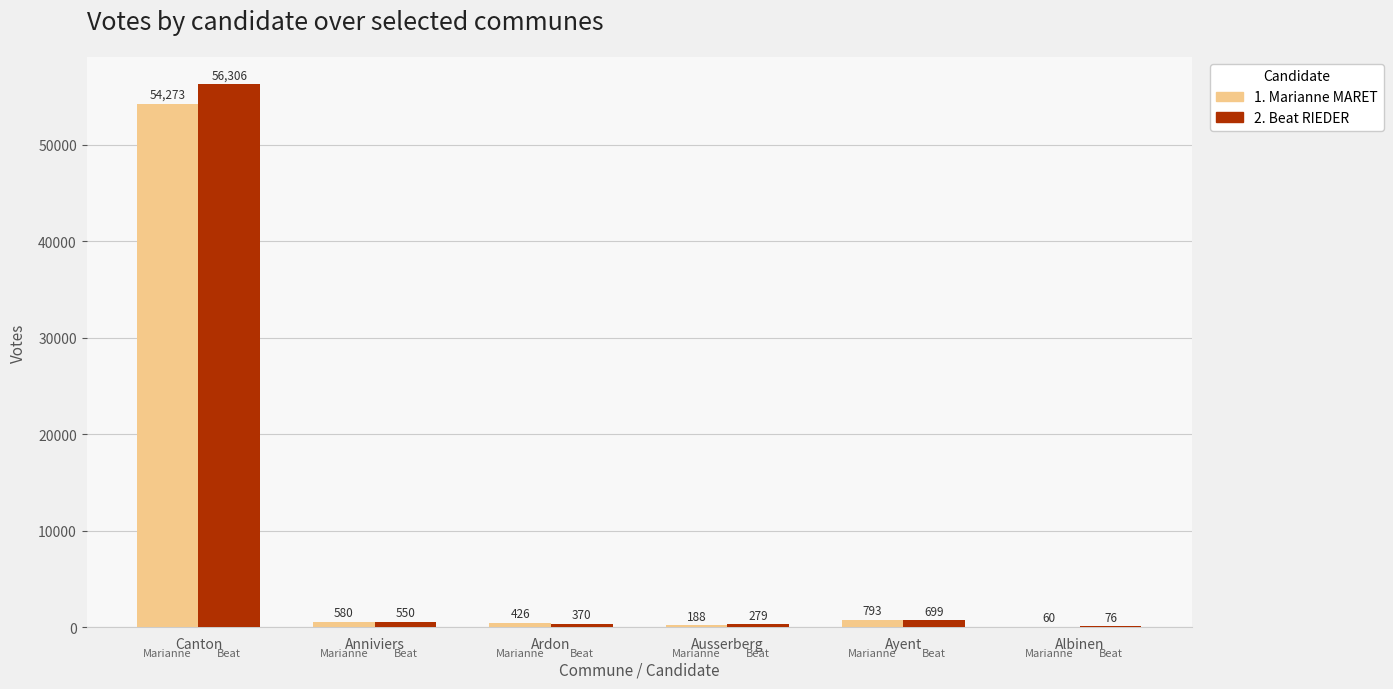

At which category is the sum across all series the highest?

Canton